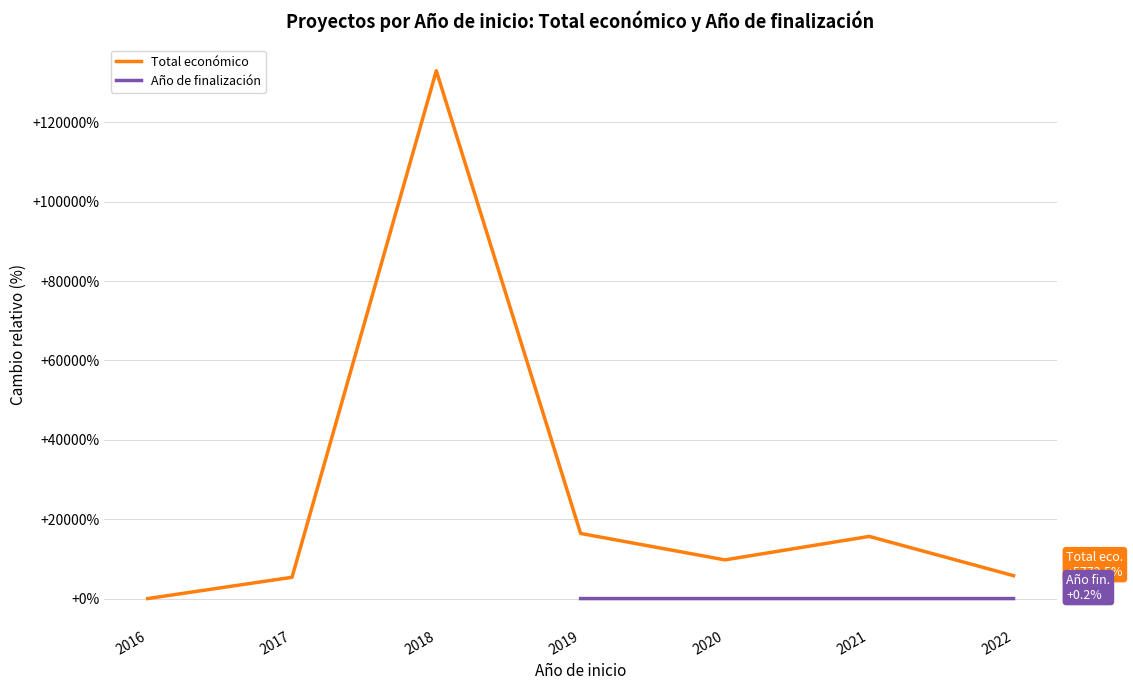

Is it true that Año de finalización equals 0.1 at 2021?

True